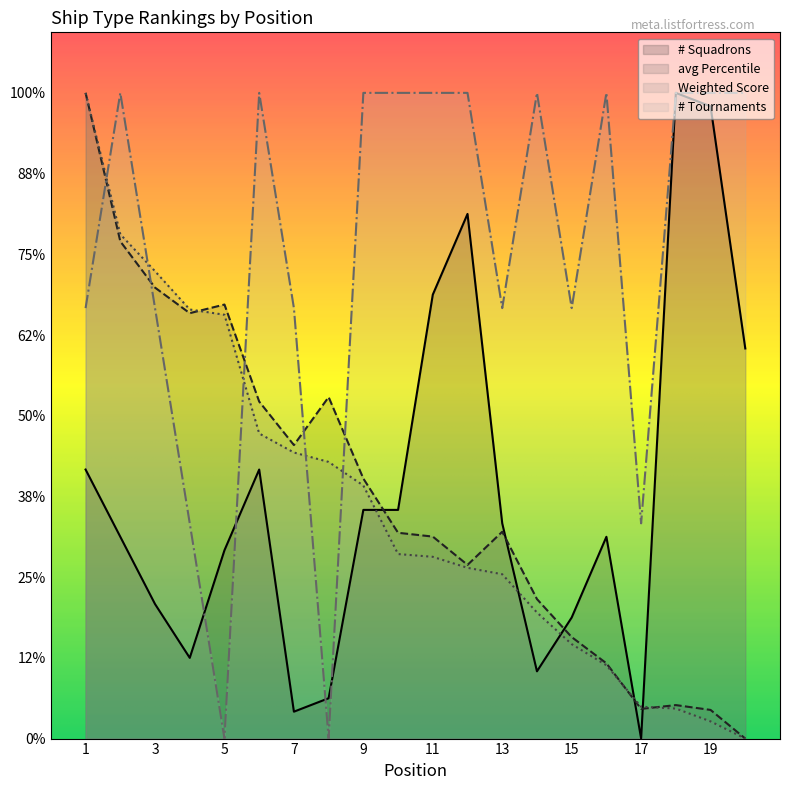

Reading left to right, list all the values displayed in this chart.

# Squadrons: 1=13.3	2=10.0	3=6.7	4=4.0	5=9.3	6=13.3	7=1.3	8=2.0	9=11.3	10=11.3	11=22.0	12=26.0	13=10.7	14=3.3	15=6.0	16=10.0	17=0.0	18=32.0	19=31.3	20=19.3
avg Percentile: 1=32.0	2=24.6	3=22.3	4=21.1	5=21.5	6=16.7	7=14.5	8=16.9	9=12.9	10=10.2	11=10.0	12=8.6	13=10.3	14=6.9	15=5.0	16=3.7	17=1.5	18=1.7	19=1.4	20=0.0
Weighted Score: 1=32.0	2=25.0	3=23.2	4=21.3	5=21.0	6=15.1	7=14.2	8=13.7	9=12.5	10=9.1	11=9.0	12=8.5	13=8.1	14=6.2	15=4.7	16=3.6	17=1.6	18=1.5	19=0.9	20=0.0
# Tournaments: 1=21.3	2=32.0	3=21.3	4=10.7	5=0.0	6=32.0	7=21.3	8=0.0	9=32.0	10=32.0	11=32.0	12=32.0	13=21.3	14=32.0	15=21.3	16=32.0	17=10.7	18=32.0	19=32.0	20=32.0